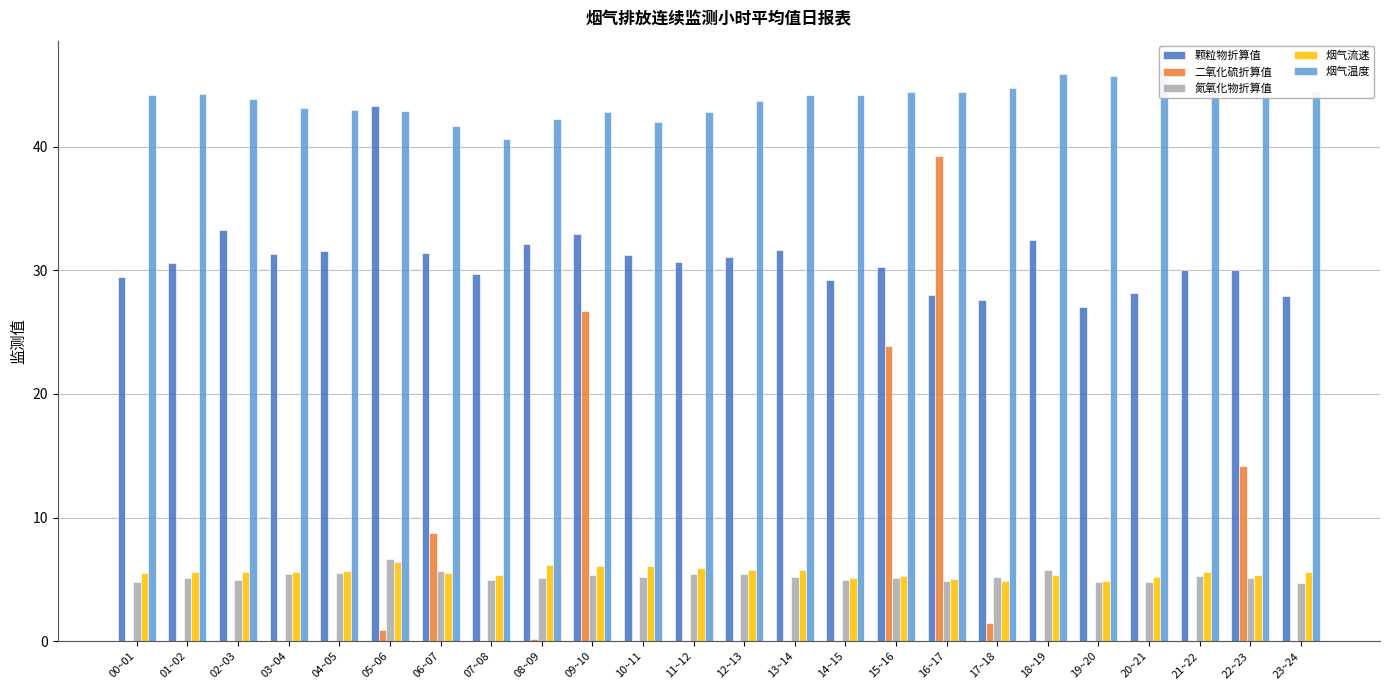

How many bars are there in total?

120